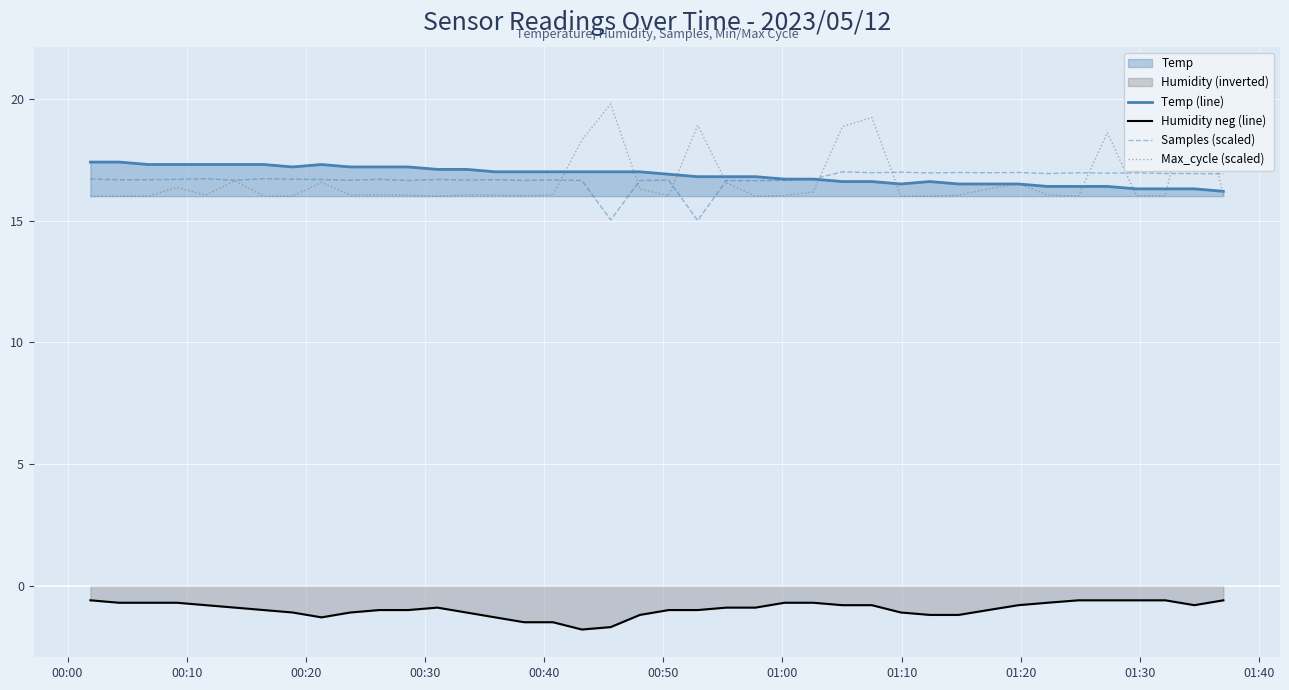

How many data points in Temp (line) are less than 17?

20